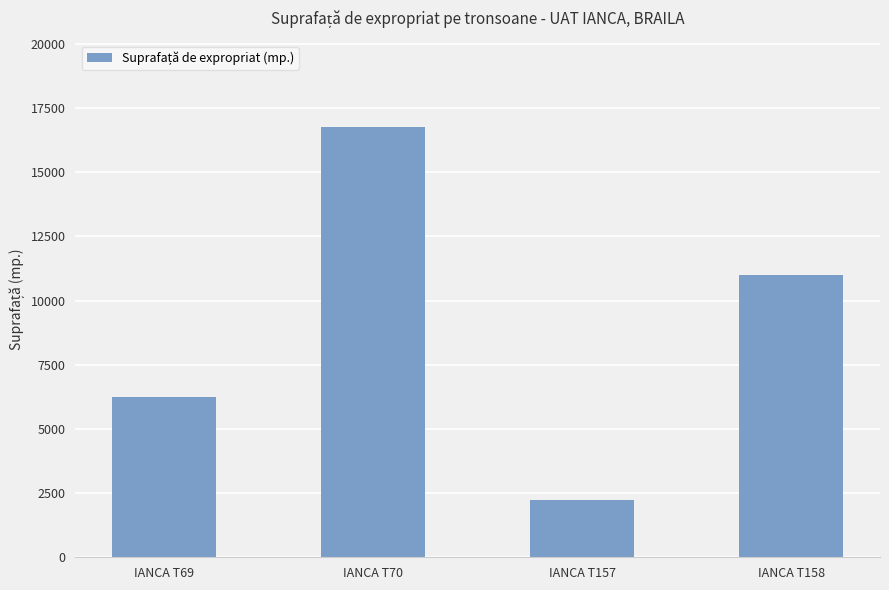

What is the value of the 2nd bar from the left?

16780